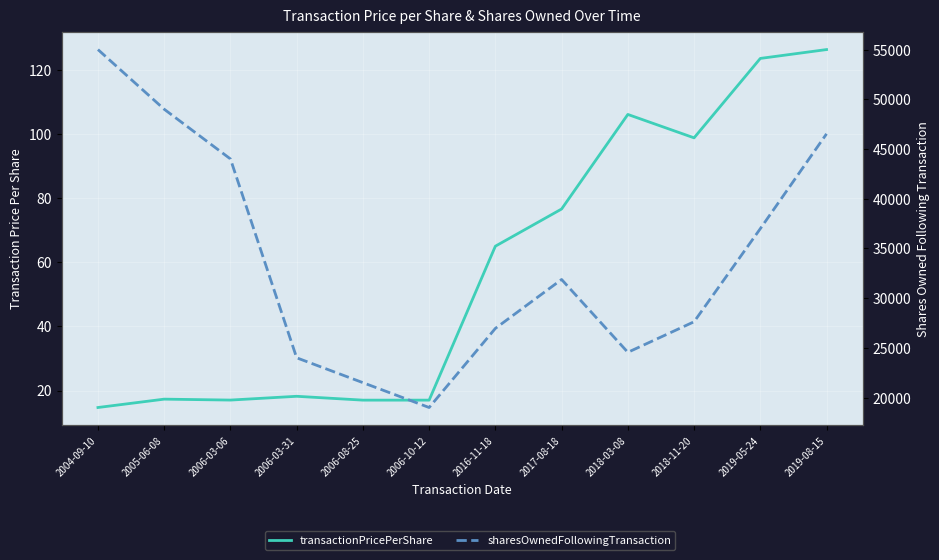

What is the sum of all transactionPricePerShare values?

697.4